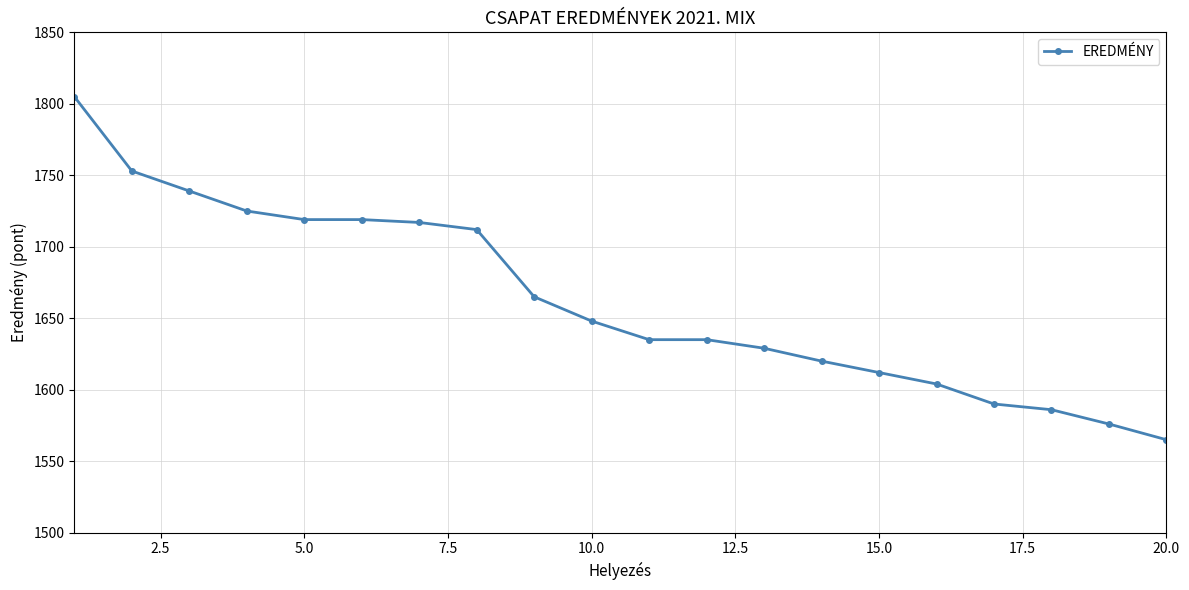

How many lines are shown in the chart?

1